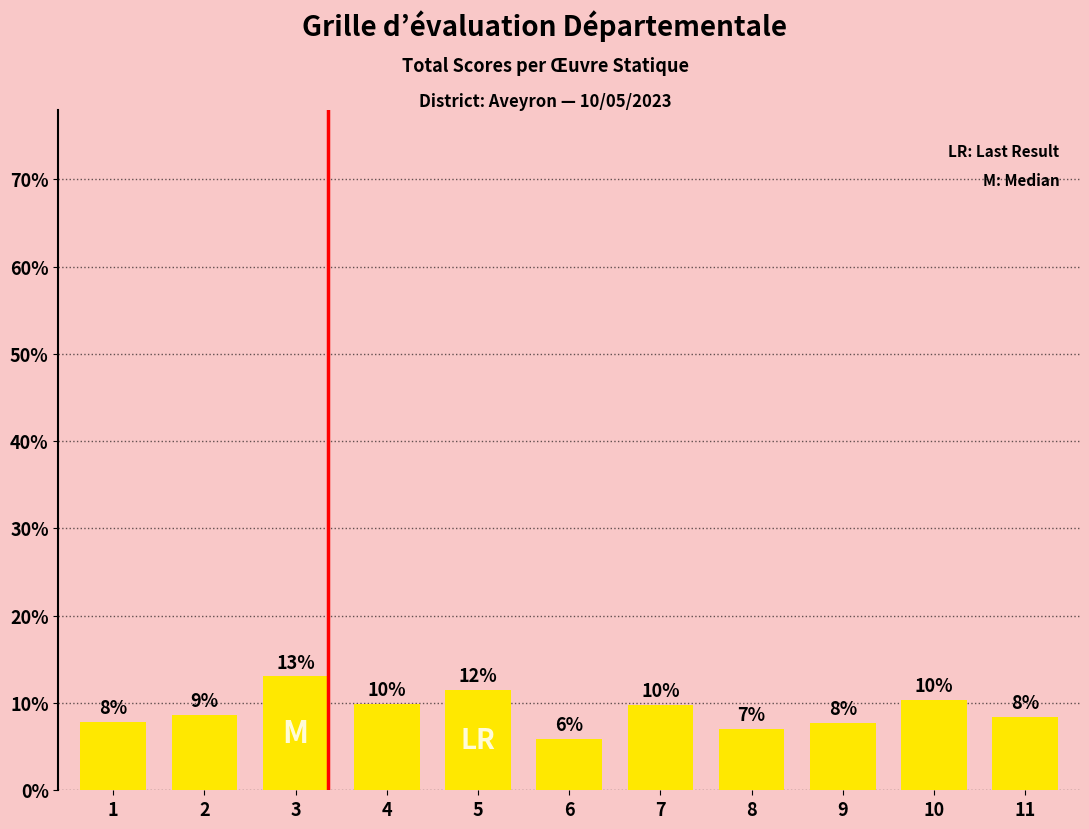

Does the chart contain any negative values?

No